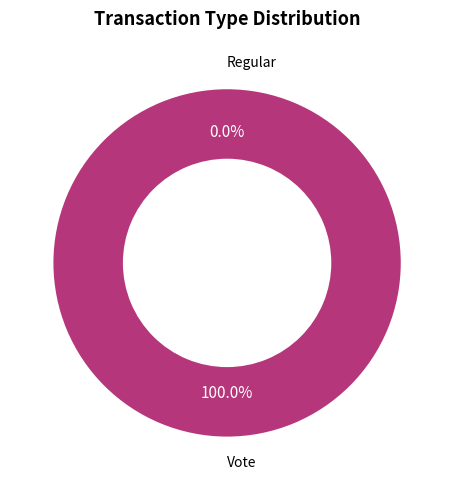

Is the sum of Vote (io_index=2) and Regular (io_index=0) greater than half?

Yes